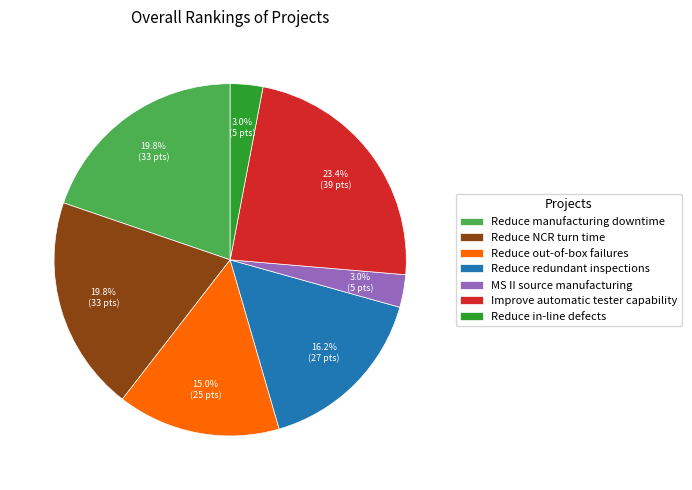

How many slices are in this pie chart?

7